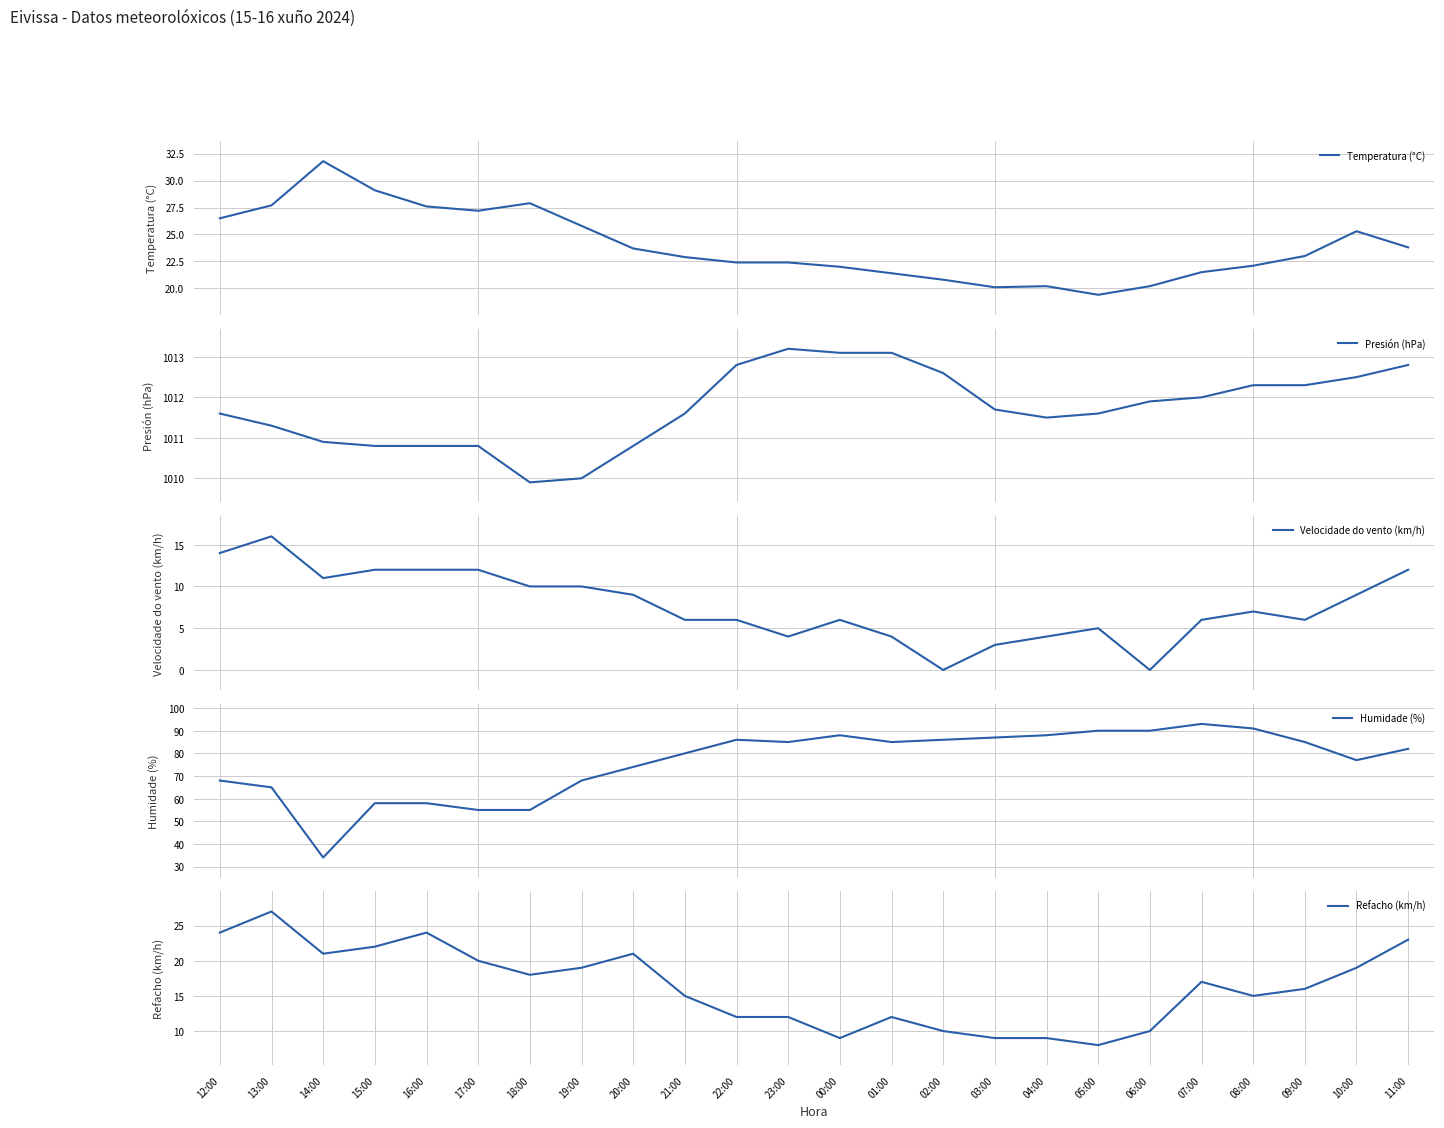

At which category does the chart reach its minimum across all series?

02:00